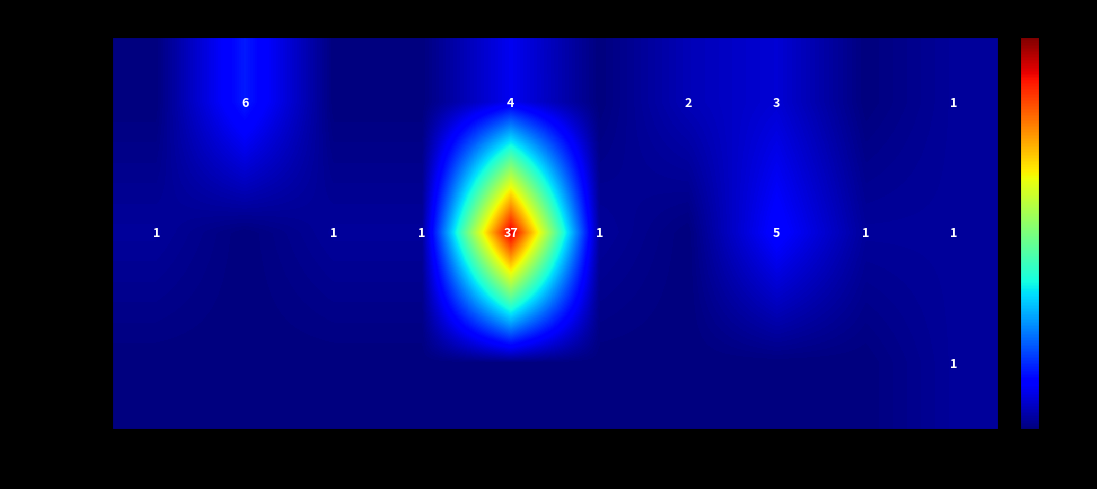

Count the number of data series in this chart.

3